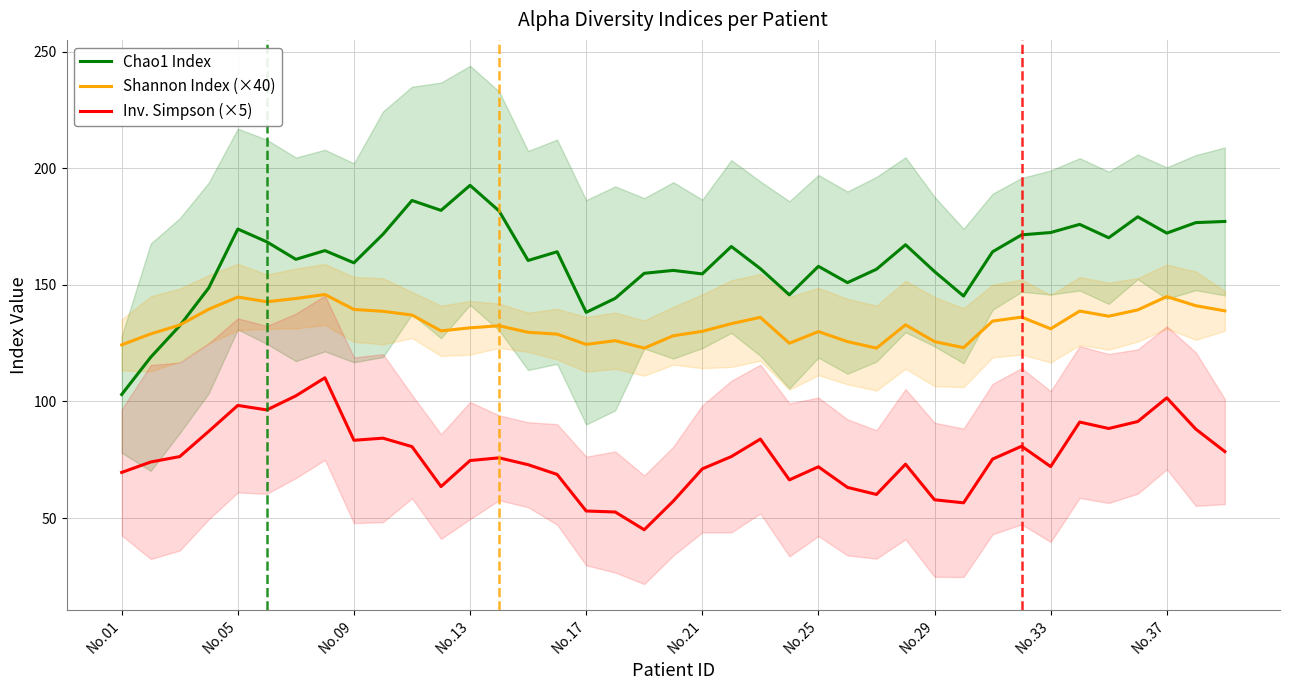

True or false: Chao1 Index has a value of 271.0 at No.21.

False